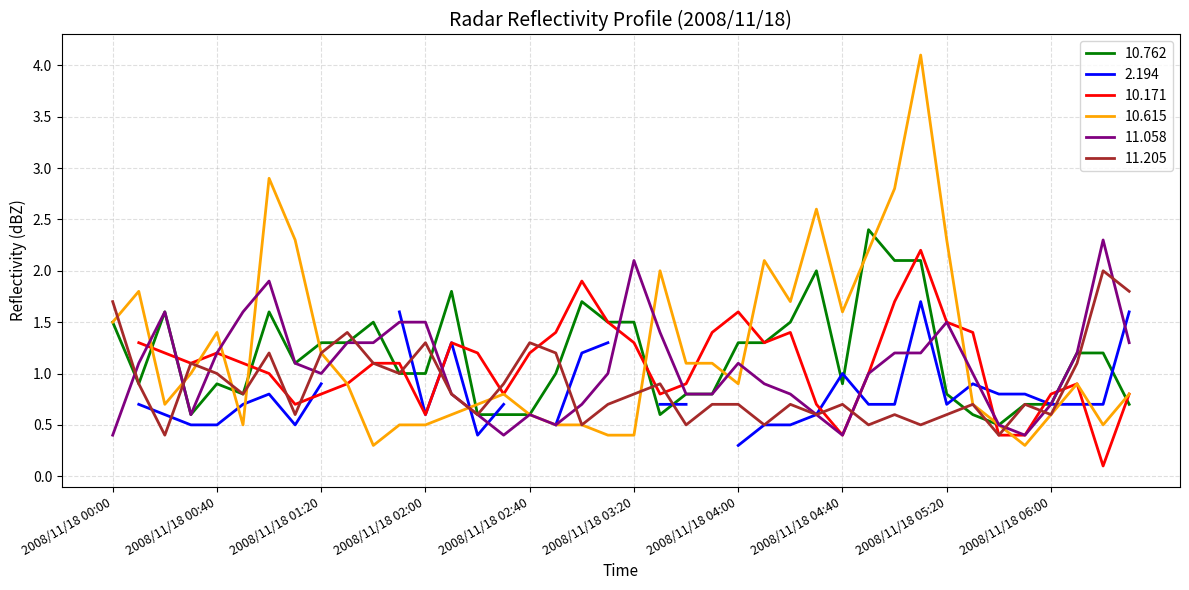

The value of 10.762 at 2008/11/18 01:20 is 1.3. True or false?

True